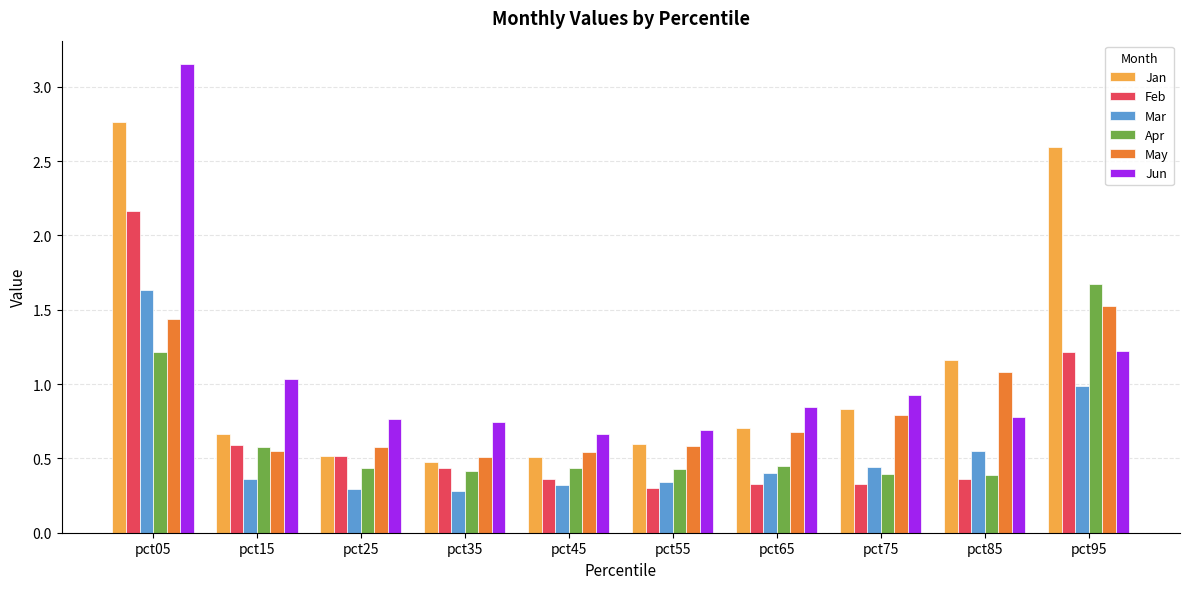

Between pct15 and pct55, which series saw the biggest shift?

Jun